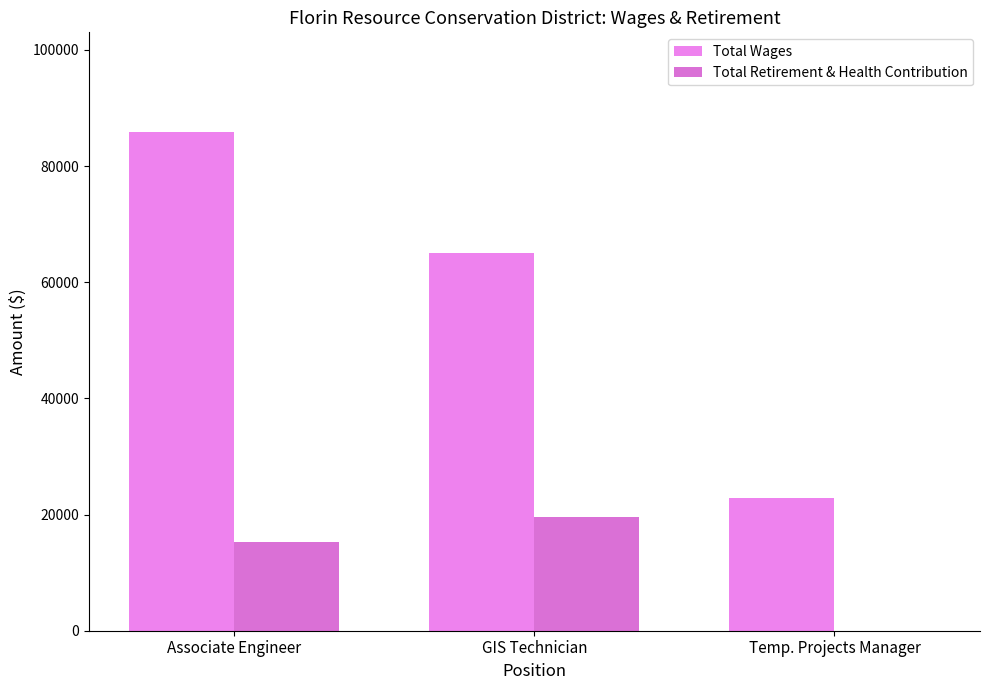

How many series are shown in this chart?

2